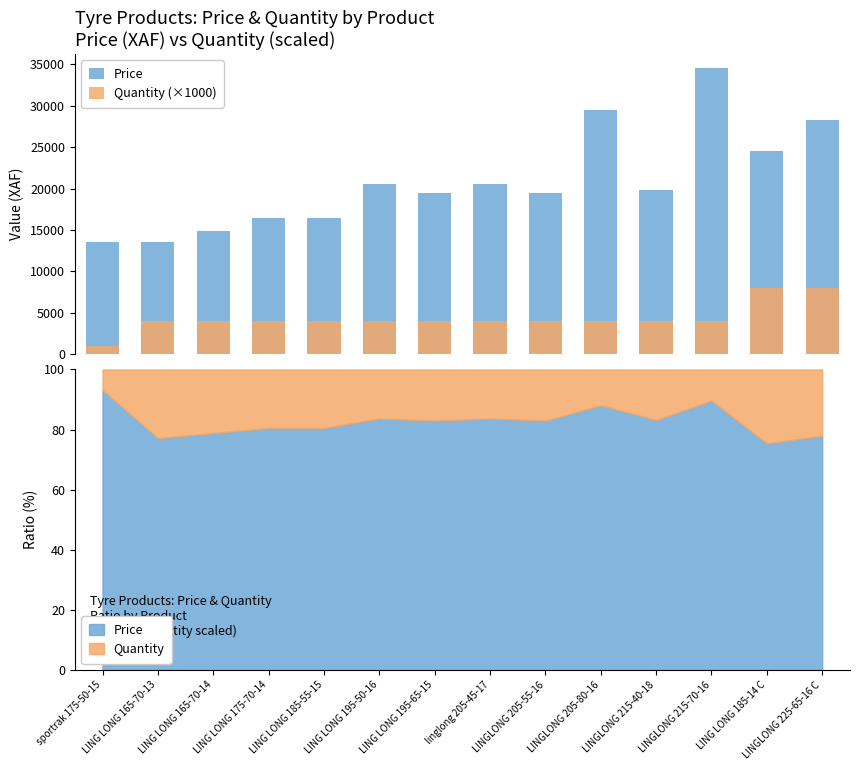

Is it true that Quantity (×1000) equals 4000 at linglong 205-45-17?

True